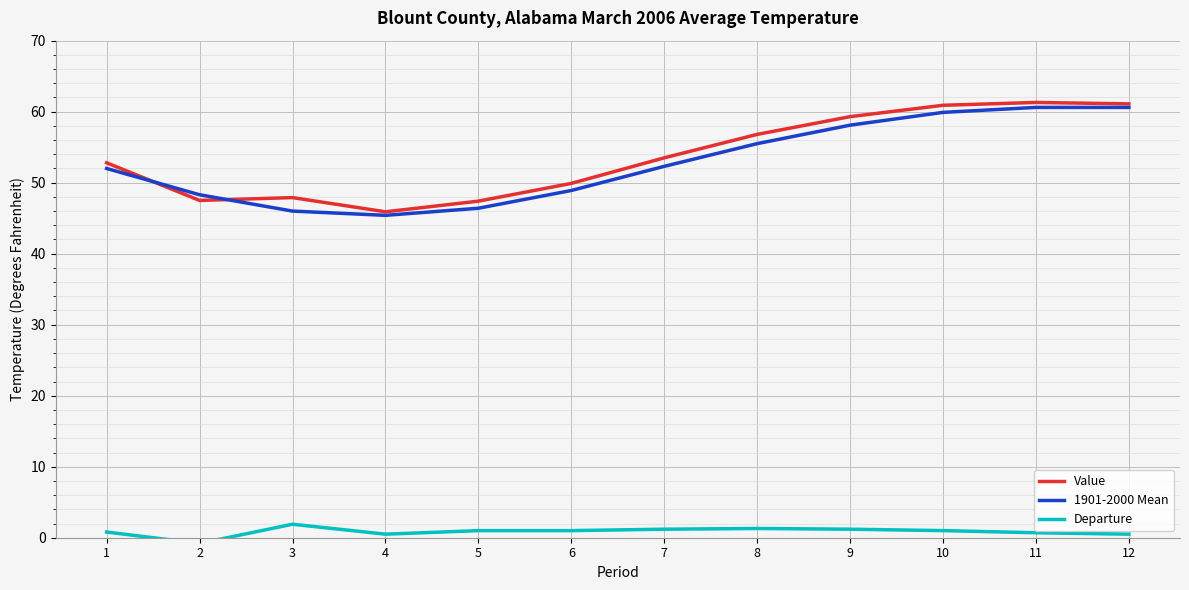

At which label does Value reach its peak?

11